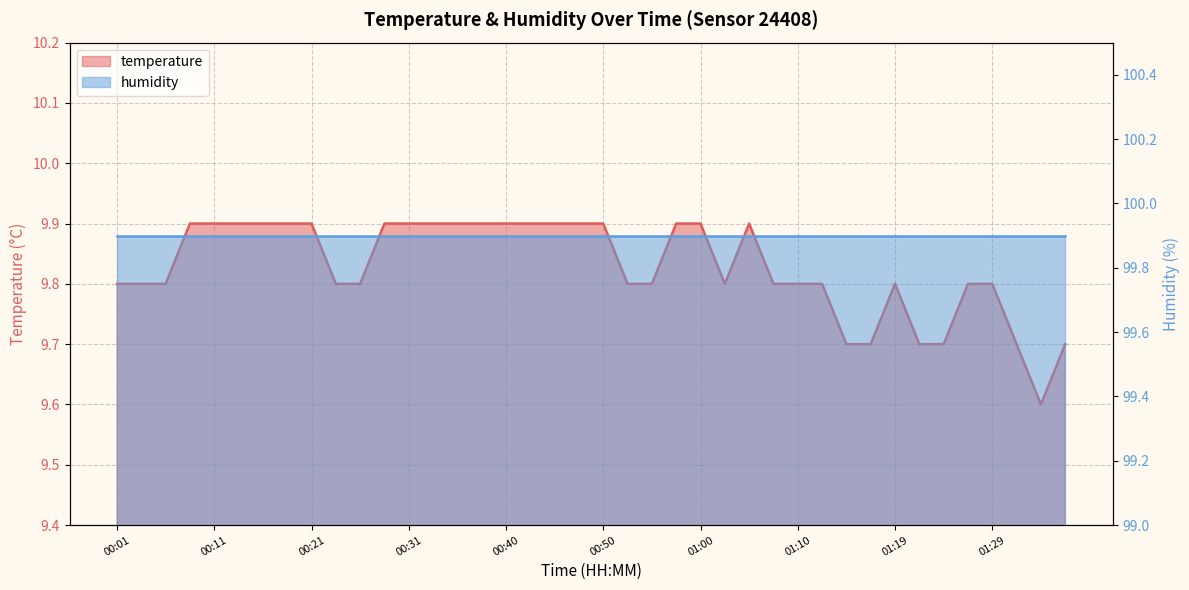

Rank the categories by value from lowest to highest.

01:34, 01:15, 01:17, 01:22, 01:24, 01:32, 01:37, 00:01, 00:04, 00:06, 00:23, 00:26, 00:53, 00:55, 01:02, 01:07, 01:10, 01:12, 01:19, 01:27, 01:29, 00:09, 00:11, 00:13, 00:16, 00:18, 00:21, 00:28, 00:31, 00:33, 00:35, 00:38, 00:40, 00:43, 00:45, 00:48, 00:50, 00:58, 01:00, 01:05